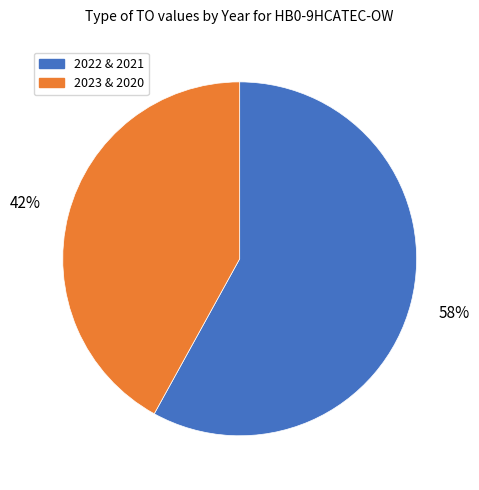

To the nearest percent, what is the average slice percentage?

50%